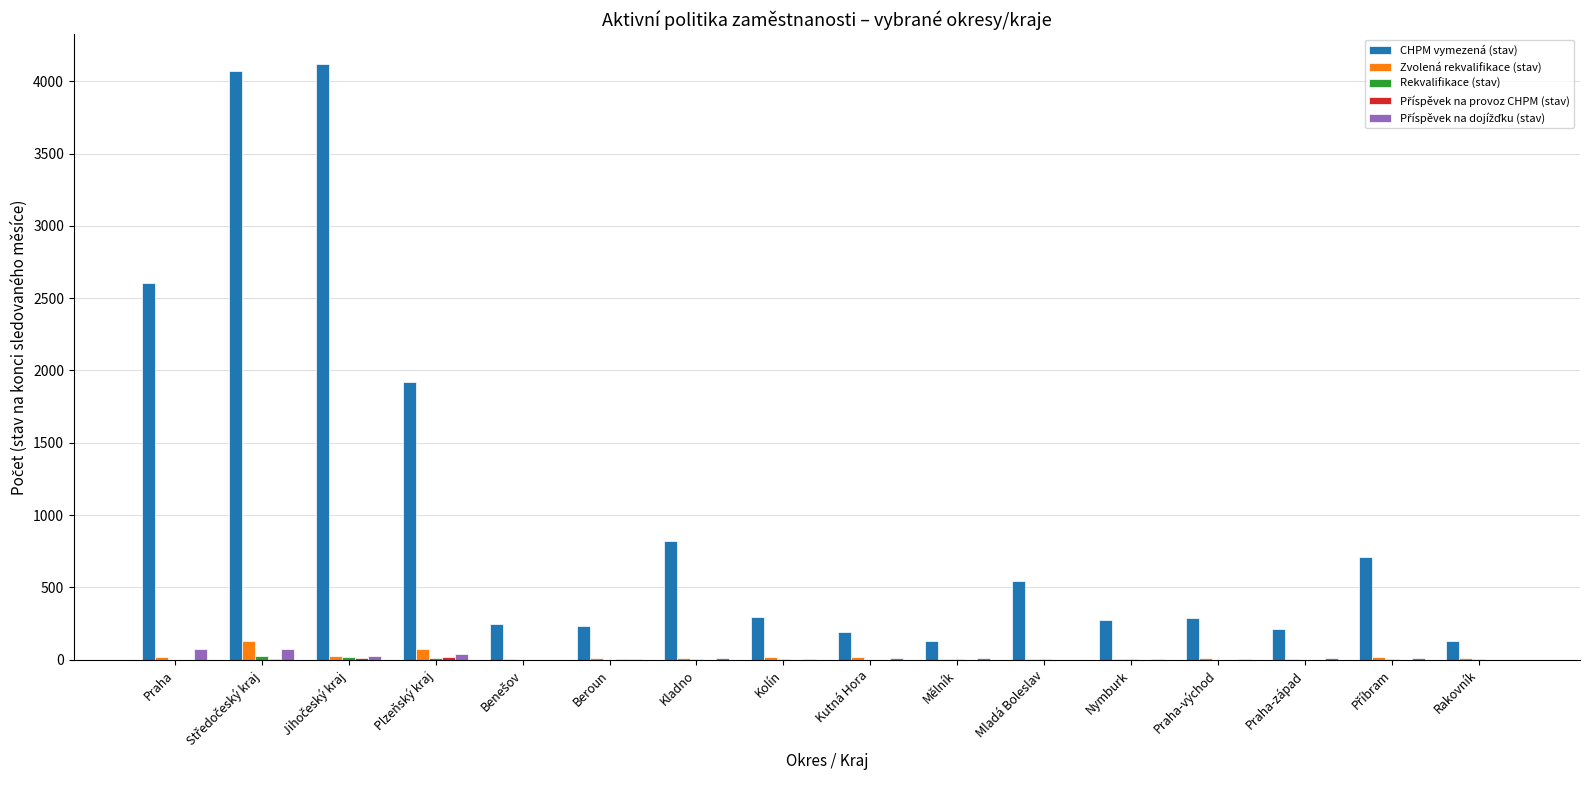

Which series changed the most between Plzeňský kraj and Beroun?

CHPM vymezená (stav)